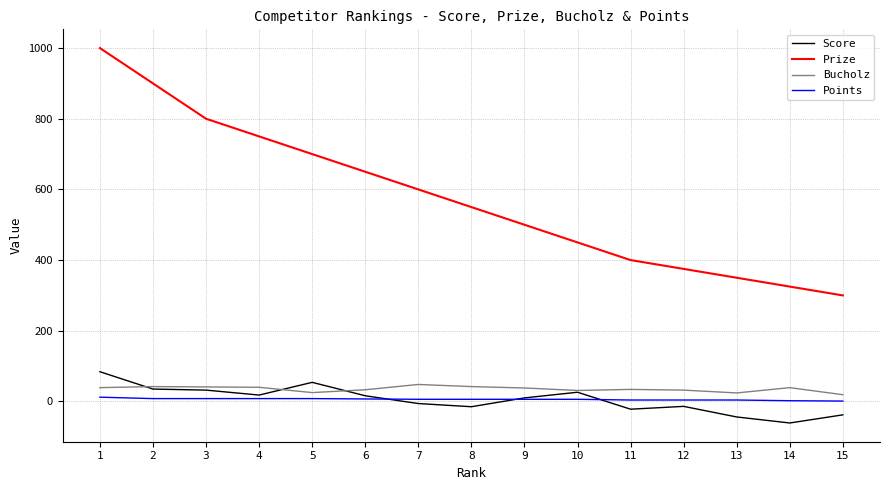

The value of Prize at 8 is 550. True or false?

True